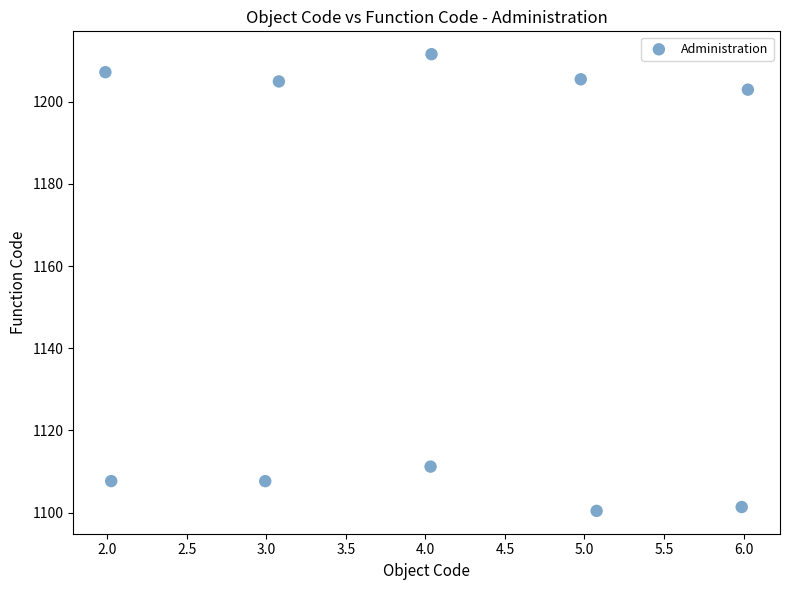

What Y value in the scatter plot is closest to 1156?

1111.2